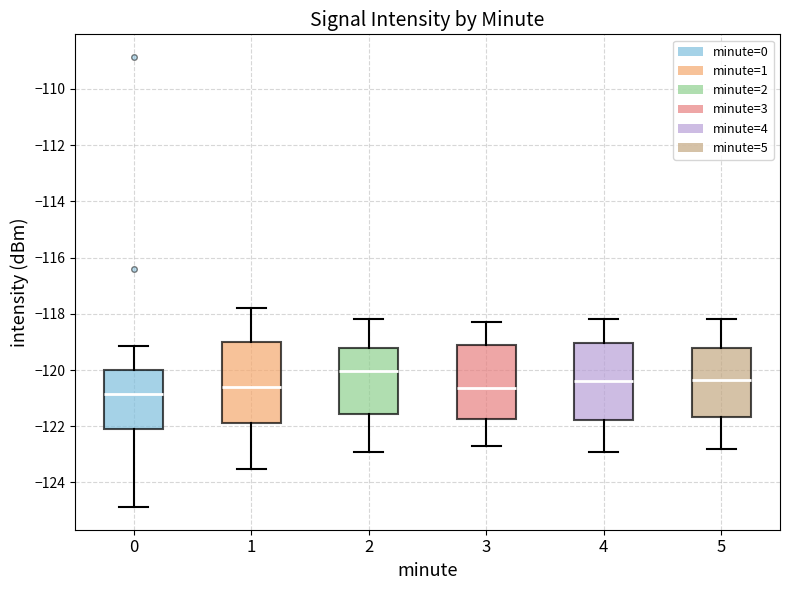

Where does the lower whisker of the box at x = 1 end on the y-axis? The values are not printed on the chart, so give them approximately, as read against the axis.

-123.6